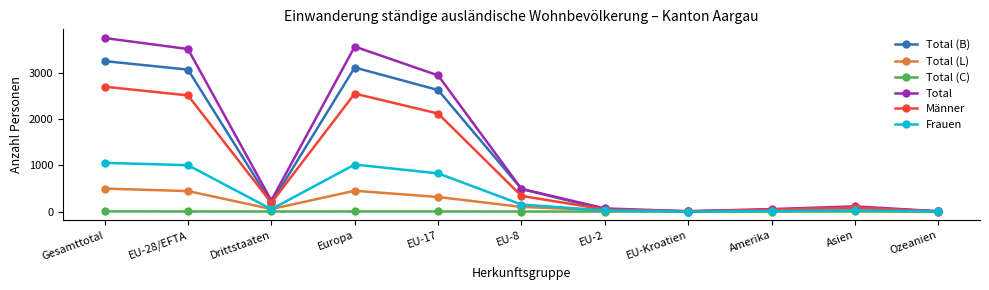

Where is Total (B) nearest to the value 1632?

EU-17